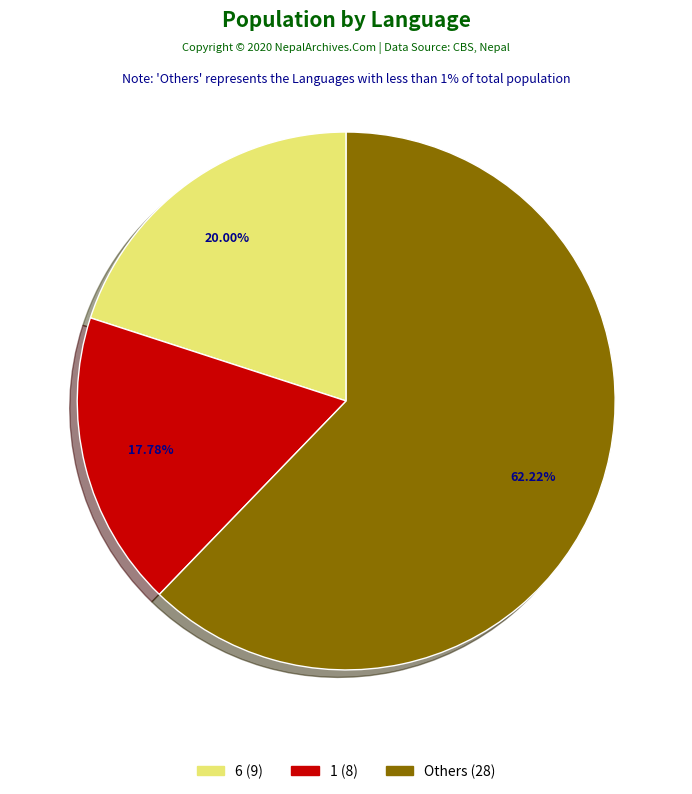

To the nearest percent, what is the difference between the largest and smallest slice percentages?

44%